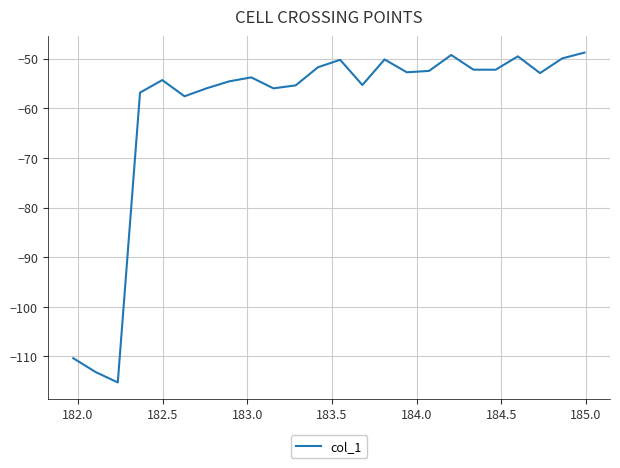

Does the chart have visible grid lines?

Yes